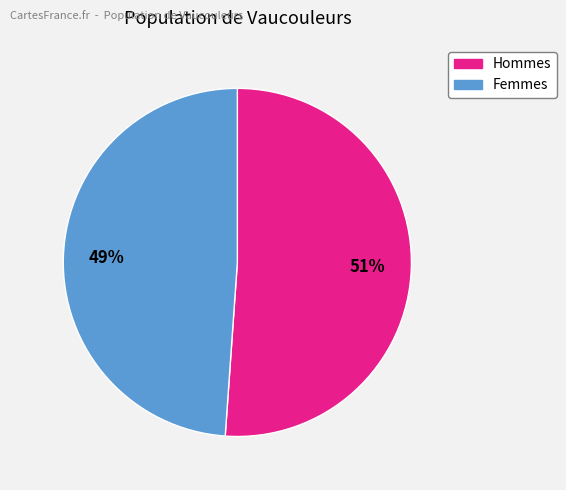

To the nearest percent, what is the average slice percentage?

50%